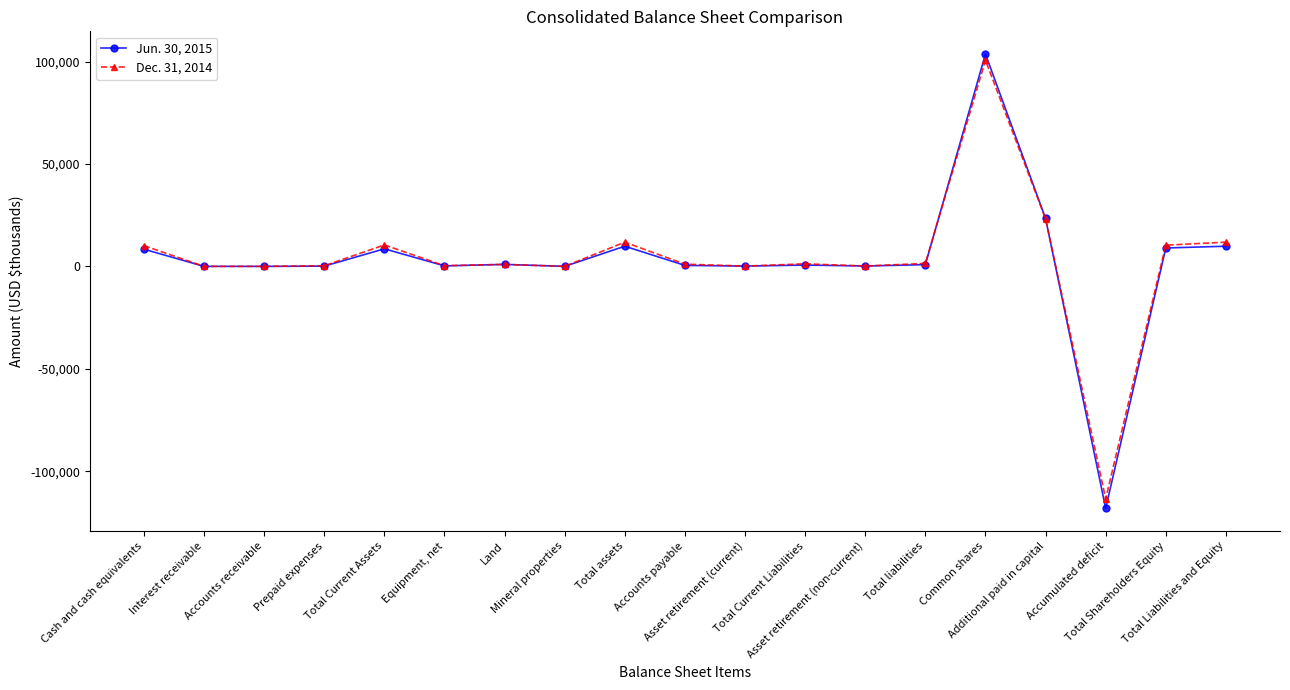

At which label does Dec. 31, 2014 reach its peak?

Common shares